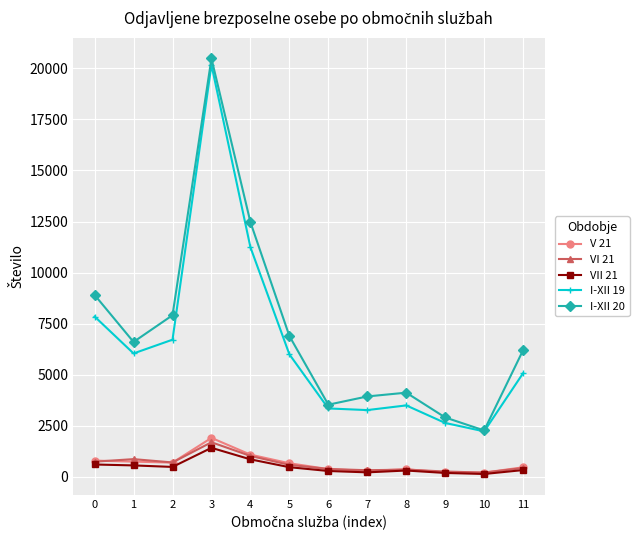

What are all the series names shown in the legend?

V 21, VI 21, VII 21, I-XII 19, I-XII 20